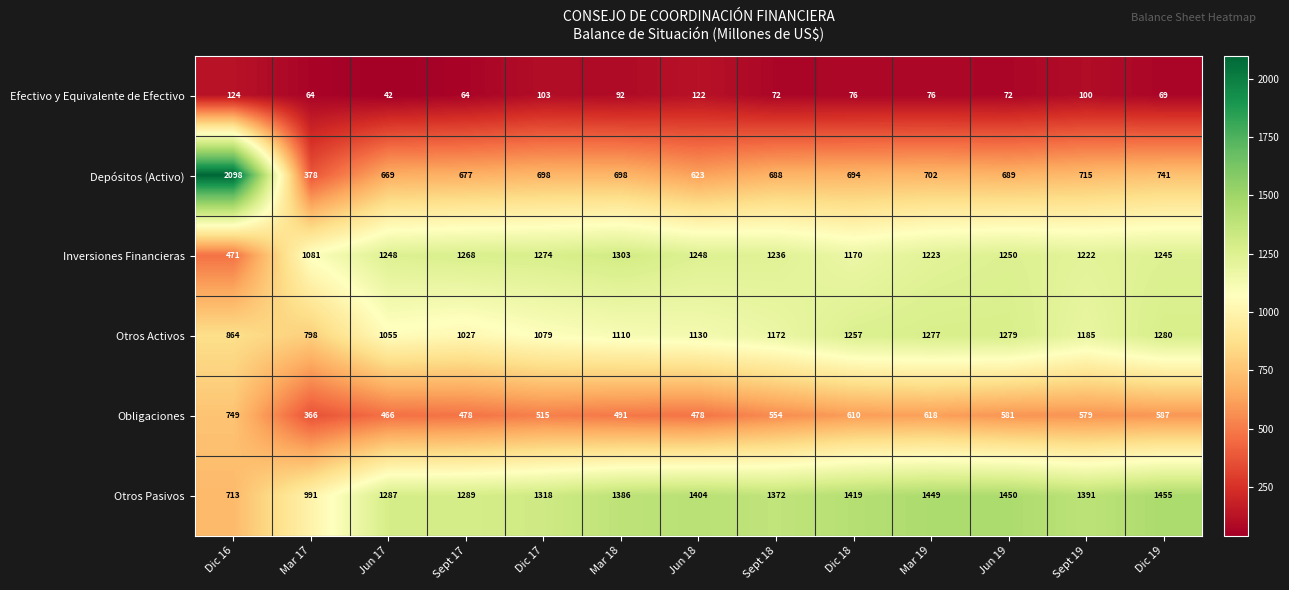

Which series has the widest spread of values?

Depósitos (Activo)